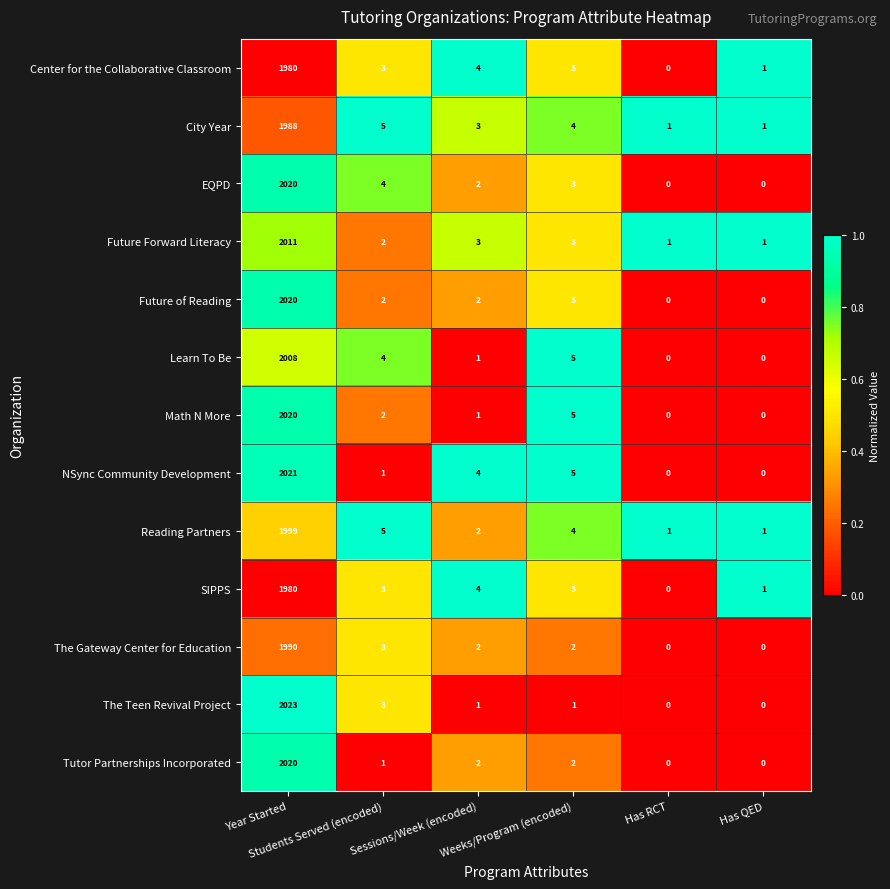

What is the average value of the The Teen Revival Project series?

338